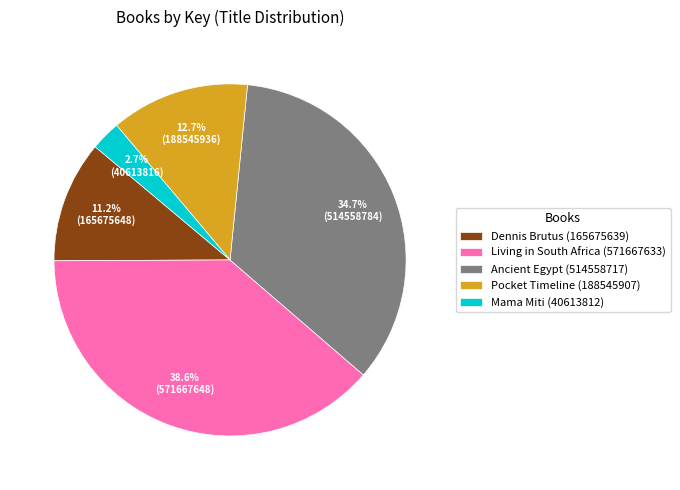

To the nearest percent, what is the difference between the largest and smallest slice percentages?

36%